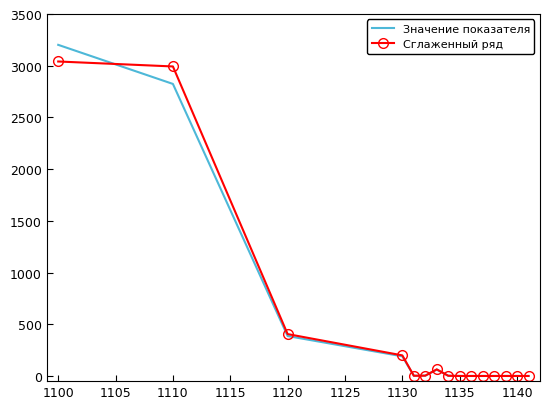

What is the maximum value shown in the chart?

3202